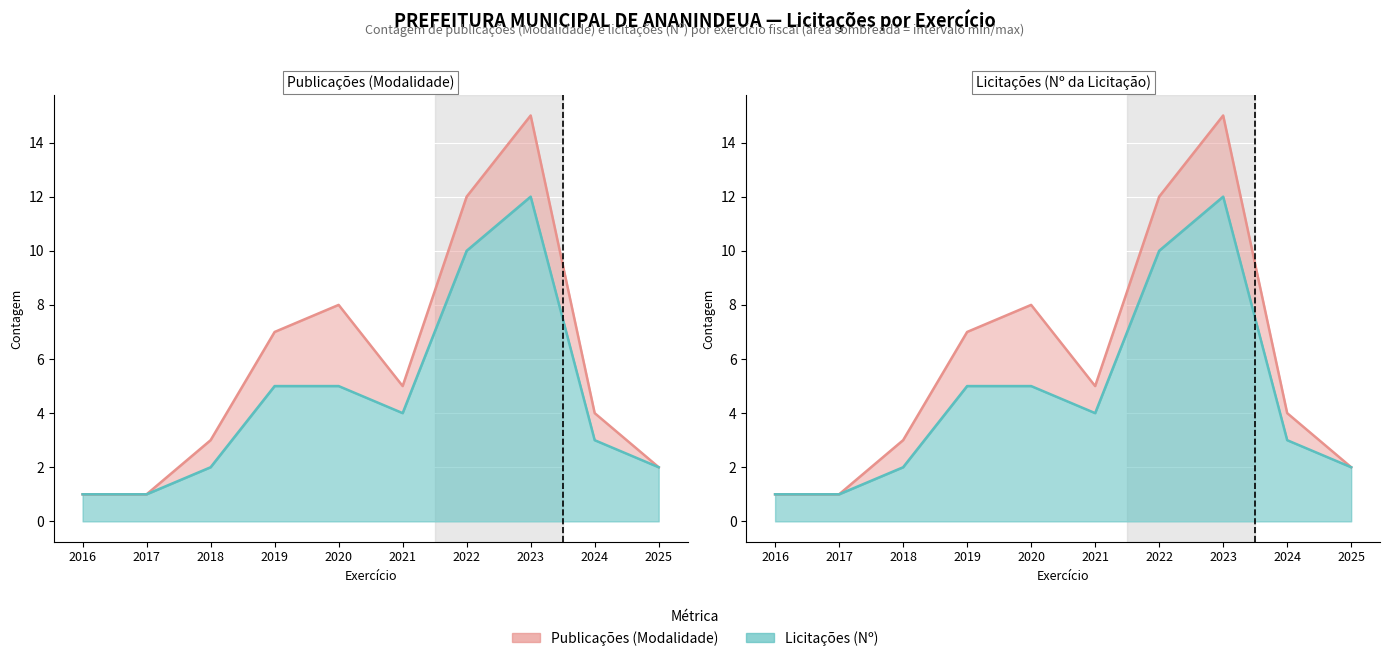

What is the sum of the Publicações linha values at 2022 and 2021?

17